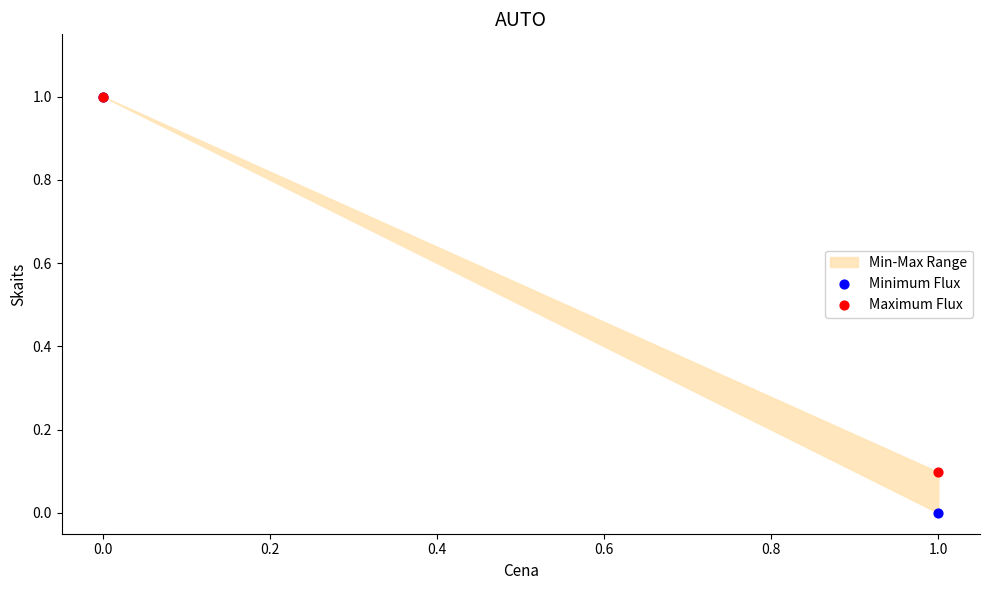

Which series contains the lowest Y value?

Minimum Flux